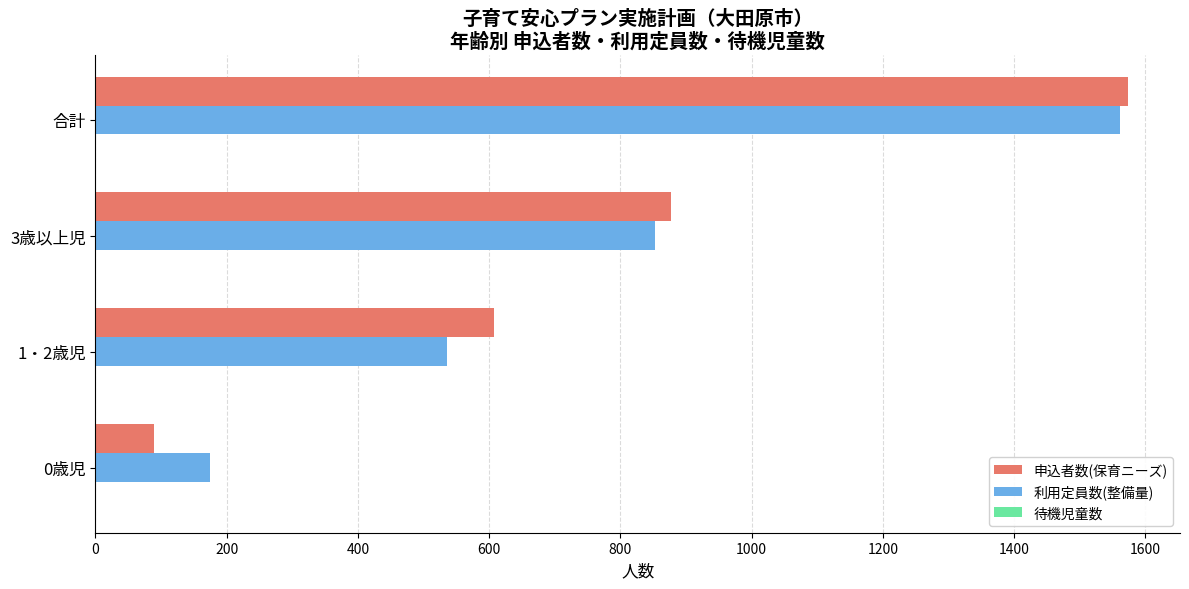

List the labels in order of 利用定員数(整備量) value, smallest first.

0歳児, 1・2歳児, 3歳以上児, 合計